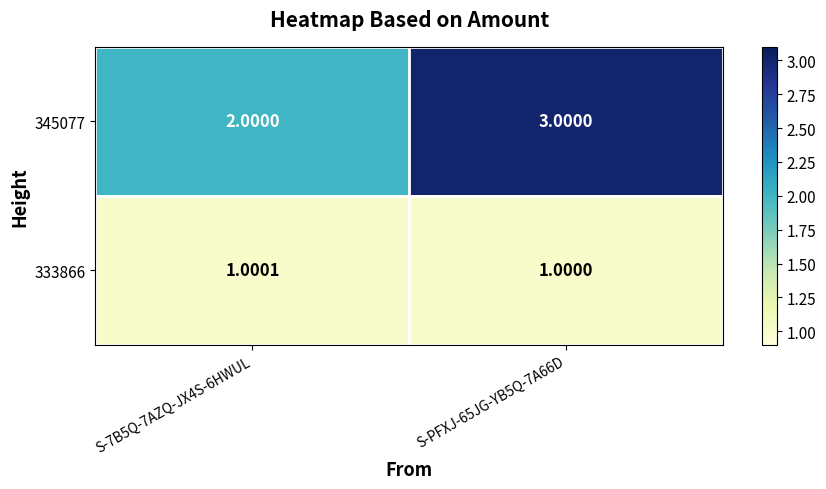

At how many categories does at least one series exceed 1?

2